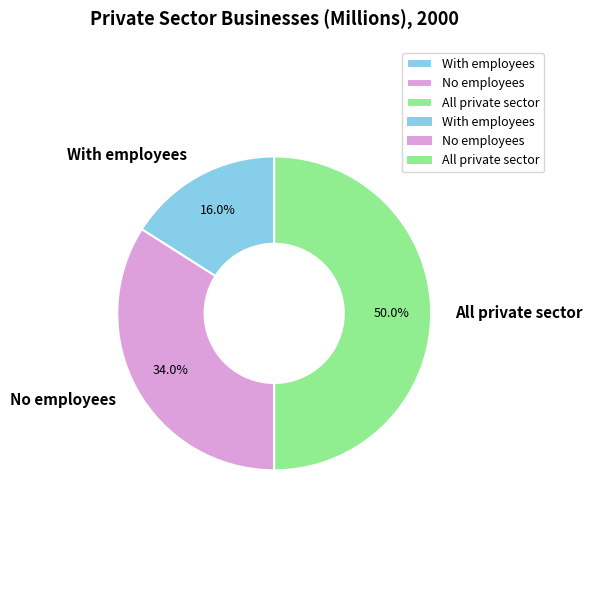

The With employees slice represents 16% of the pie. True or false?

True